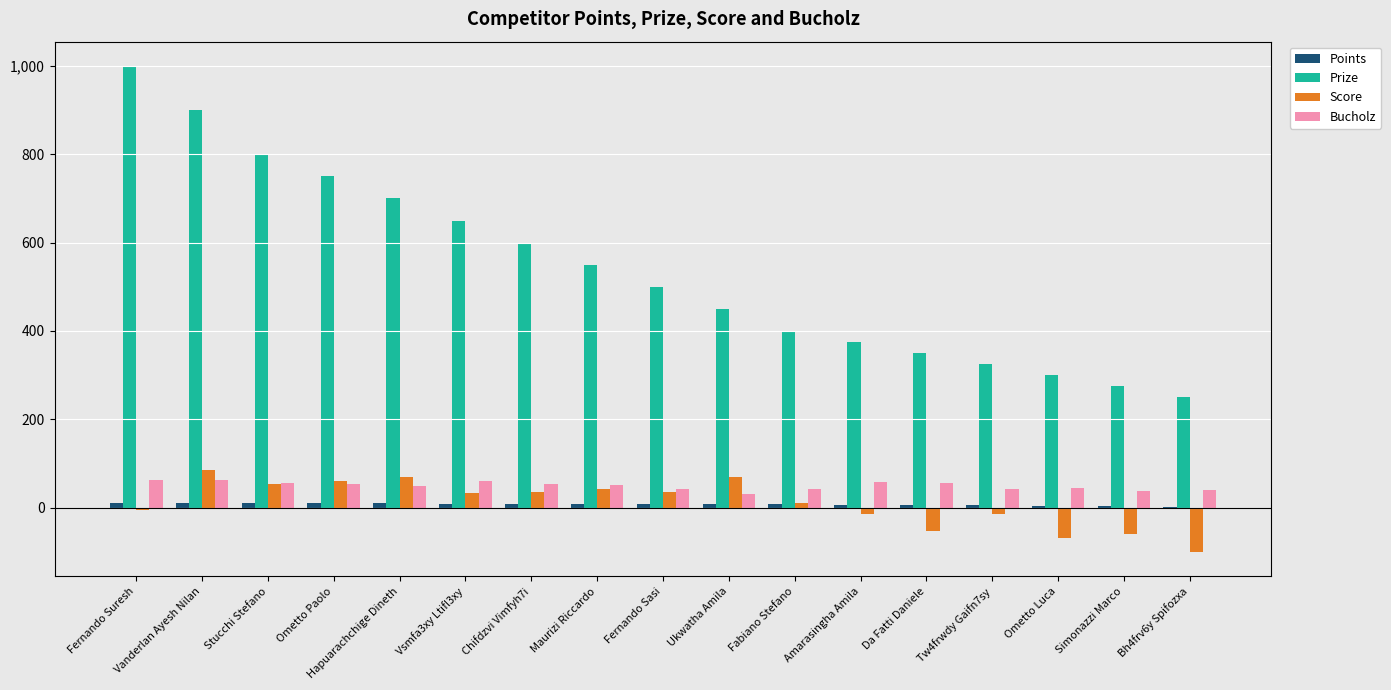

The value of Prize at Tw4frwdy Gaifn7sy is 325. True or false?

True